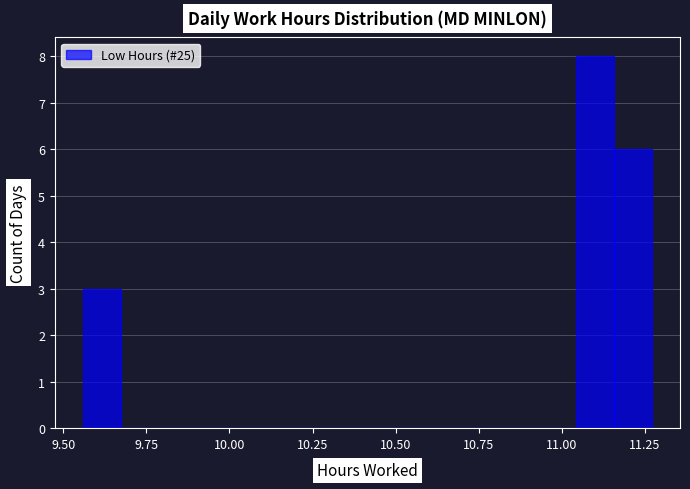

Around what value on the x-axis is the tallest bar? Give the approximate position of its centre, as read against the axis.

11.10